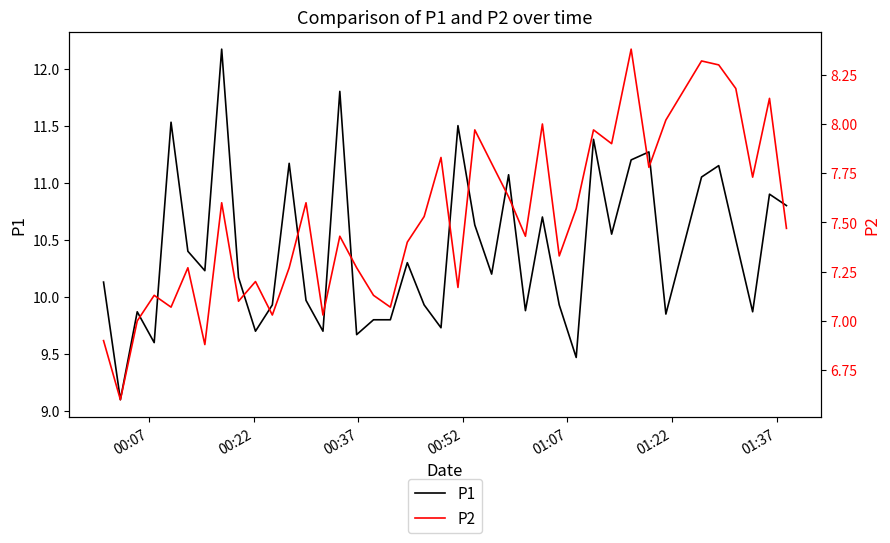

Count the number of data series in this chart.

2